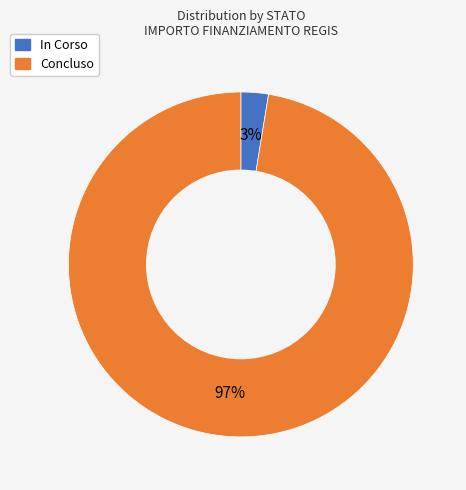

Combined, do Concluso and In Corso account for over 50%?

Yes